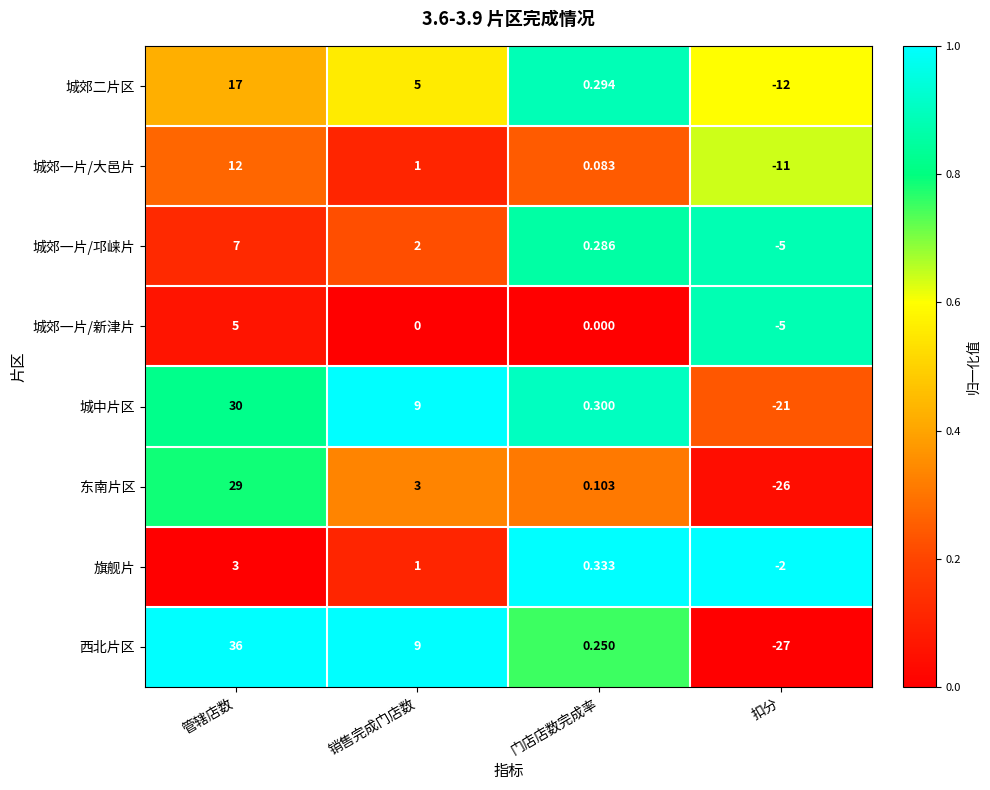

Count the number of data series in this chart.

8